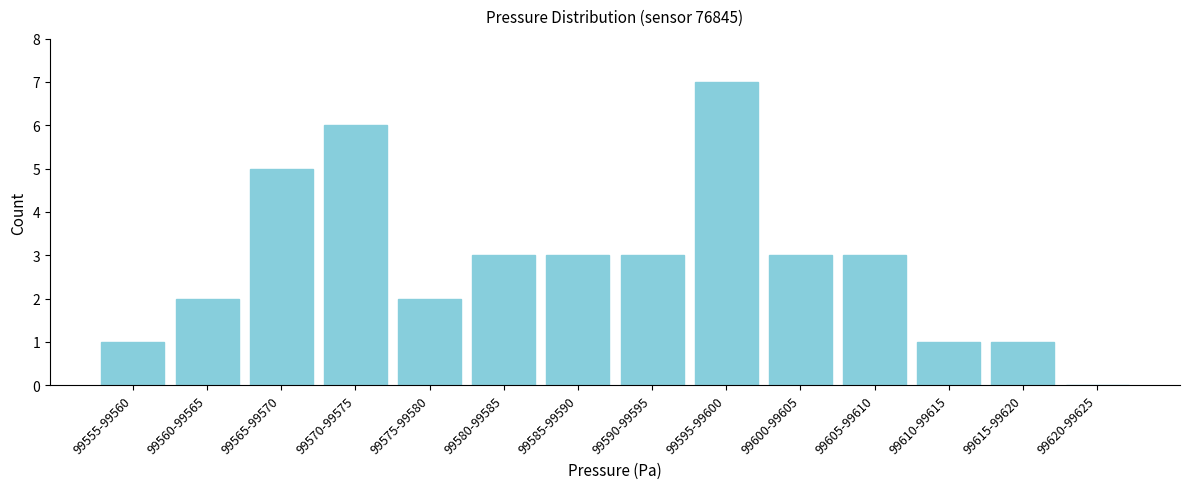

Reading left to right, what are all the values shown in this chart?

99555-99560=1	99560-99565=2	99565-99570=5	99570-99575=6	99575-99580=2	99580-99585=3	99585-99590=3	99590-99595=3	99595-99600=7	99600-99605=3	99605-99610=3	99610-99615=1	99615-99620=1	99620-99625=0